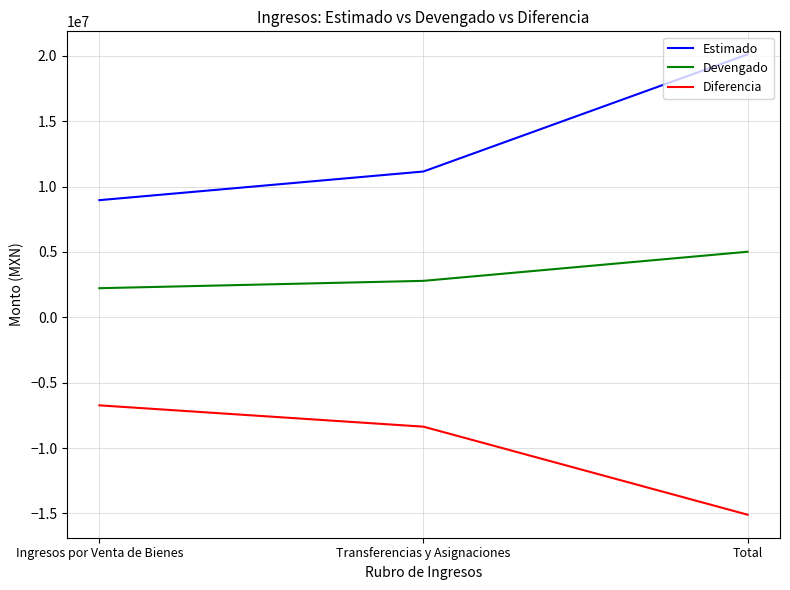

Does the chart have visible grid lines?

Yes